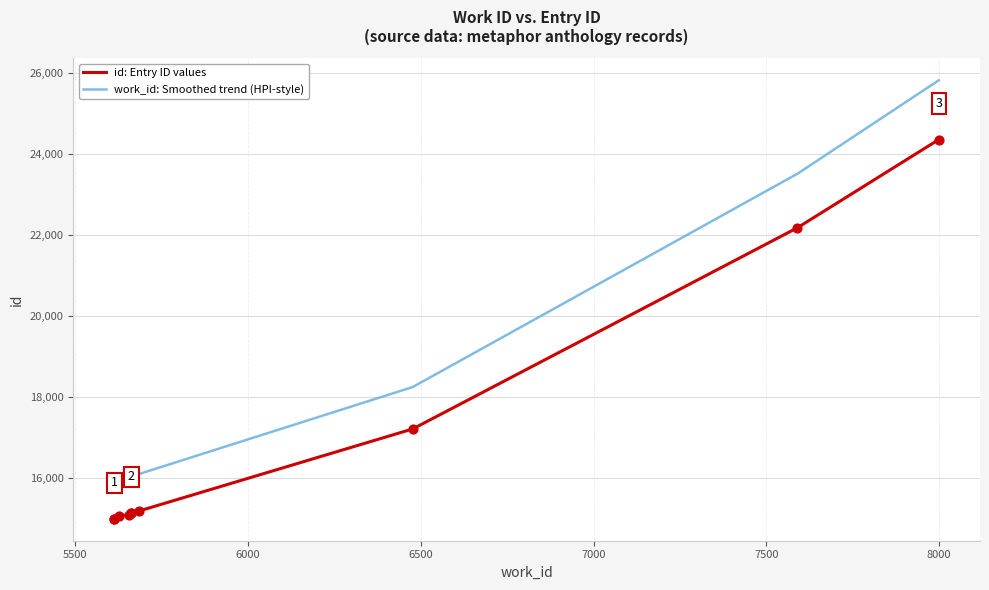

What is the change in value from 5614 to 5655?

+104